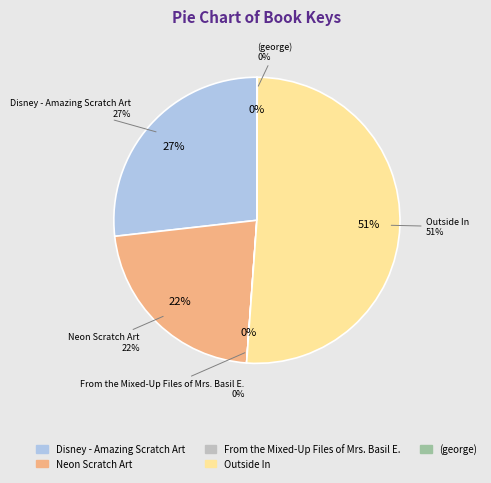

Which category has the smallest portion of the pie?

From the Mixed-Up Files of Mrs. Basil E.